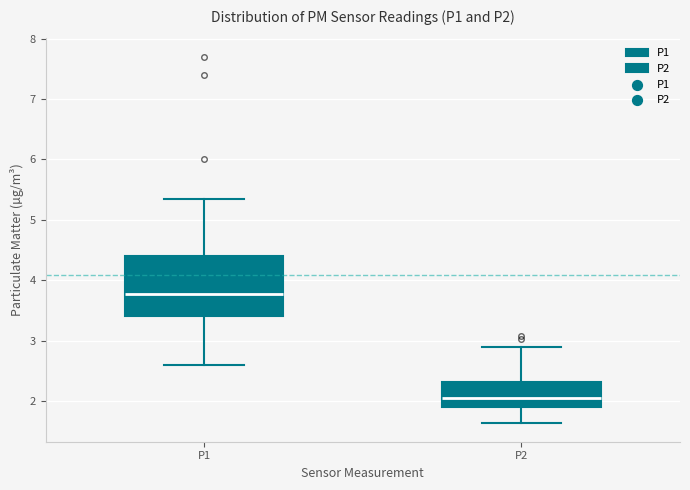

Reading left to right, read every box against the y-axis: the position of its median line, the range the box covers, and the ends of its whiskers. The values are not printed on the chart, so give them approximately, as read against the axis.

P1: median 3.8, box 3.4 to 4.4, whiskers 2.6 to 5.4
P2: median 2.1, box 1.9 to 2.3, whiskers 1.6 to 2.9